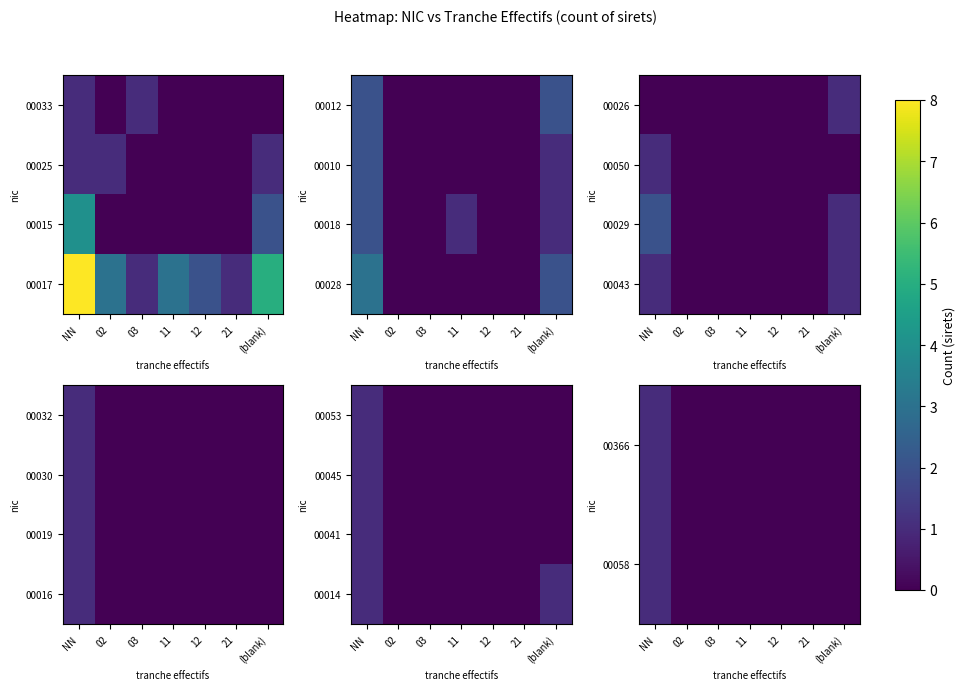

What is the difference between the 00045 values at NN and (blank)?

1